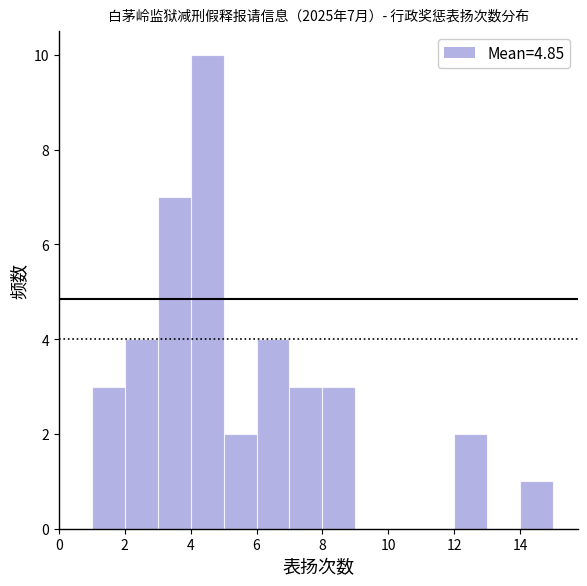

Which range on the x-axis has the tallest bar?

4 to 5